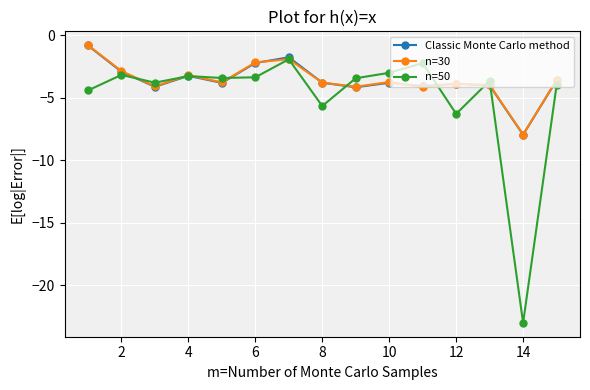

Which series has the largest range (max minus min)?

n=50